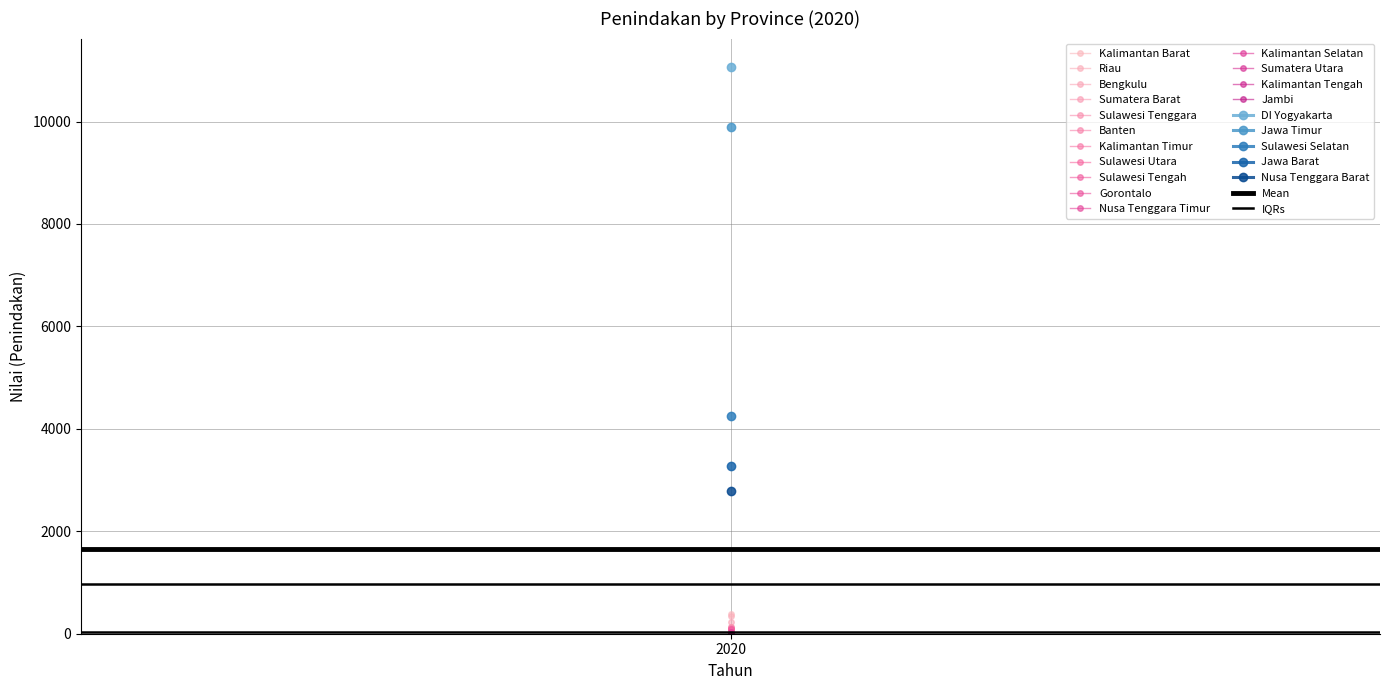

The IQRs series shows 38.5 at 2020. True or false?

True